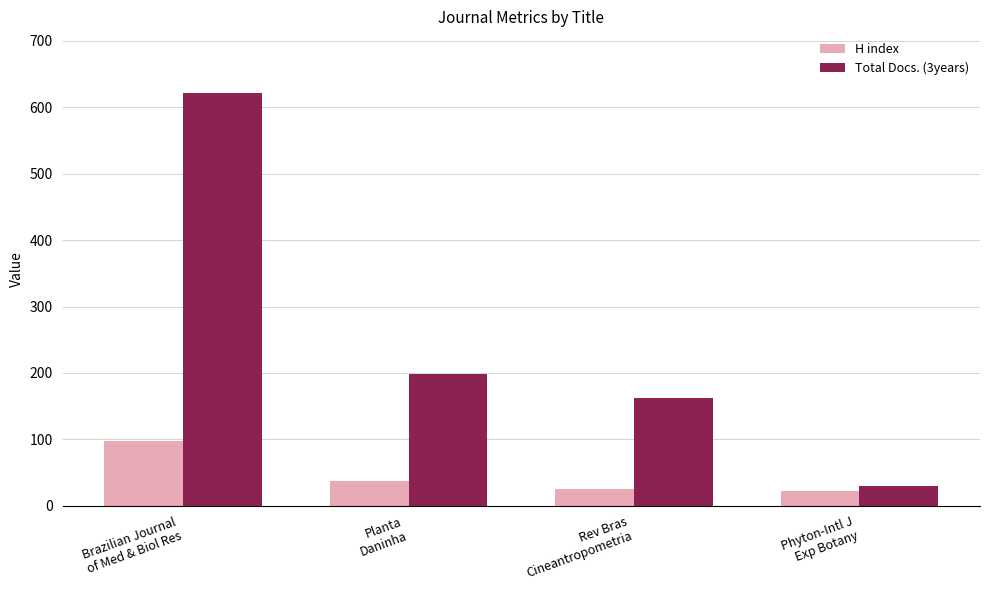

At which label does H index reach its peak?

Brazilian Journal
of Med & Biol Res